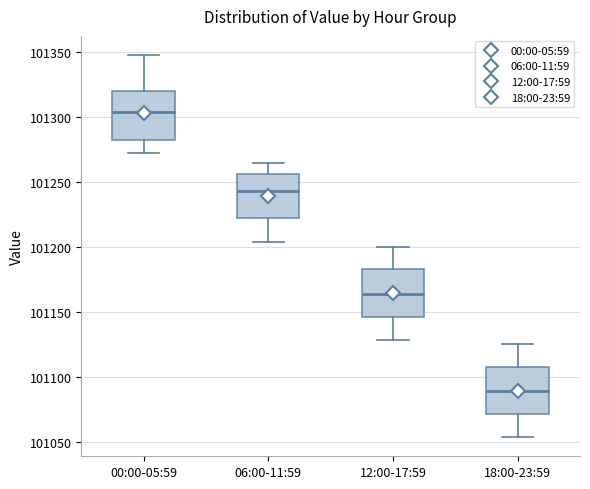

Where does the lower whisker of the box for 12:00-17:59 end on the y-axis? The values are not printed on the chart, so give them approximately, as read against the axis.

101130